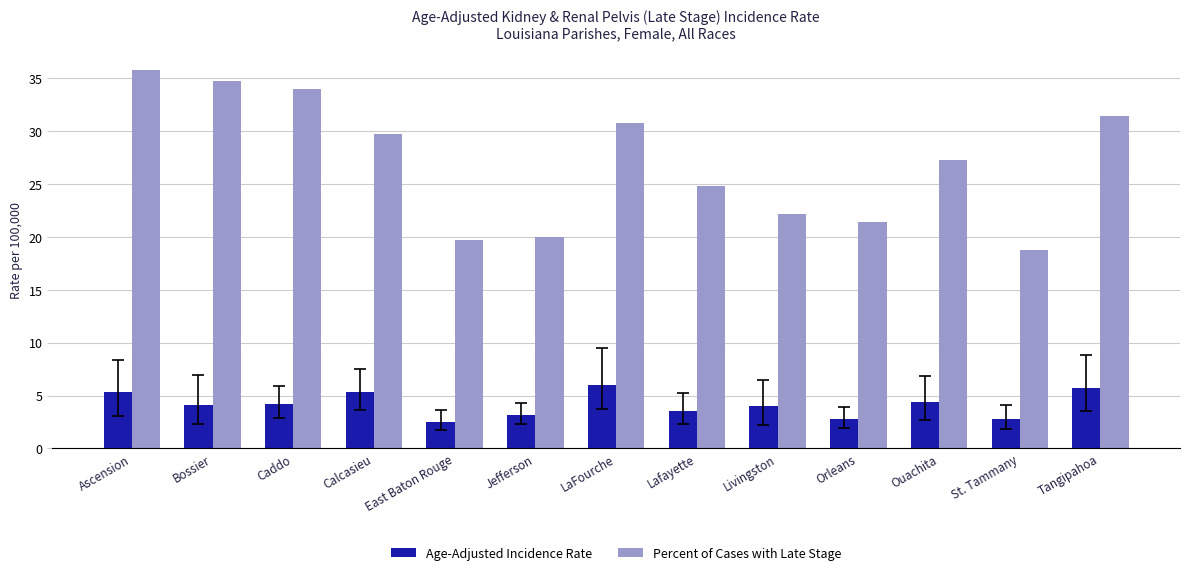

What is the difference between the Age-Adjusted Incidence Rate values at Livingston and Orleans?

1.2